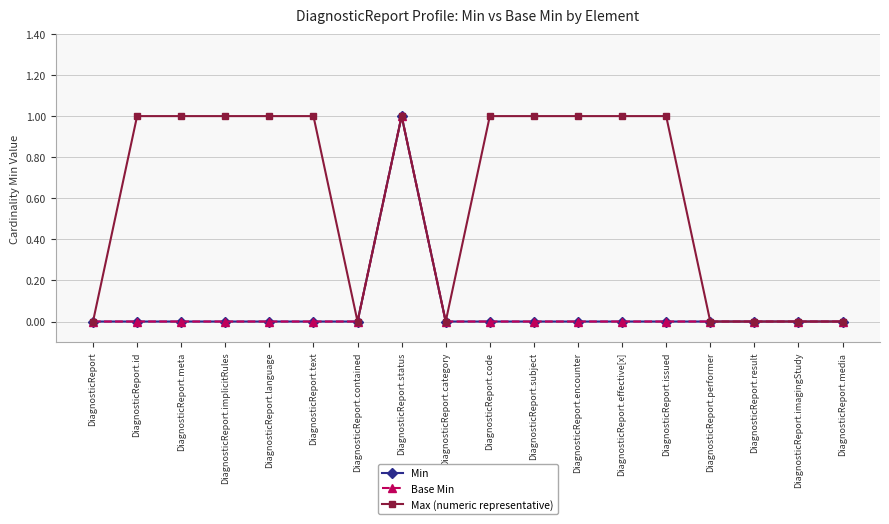

How many Base Min values are between 0 and 1?

18